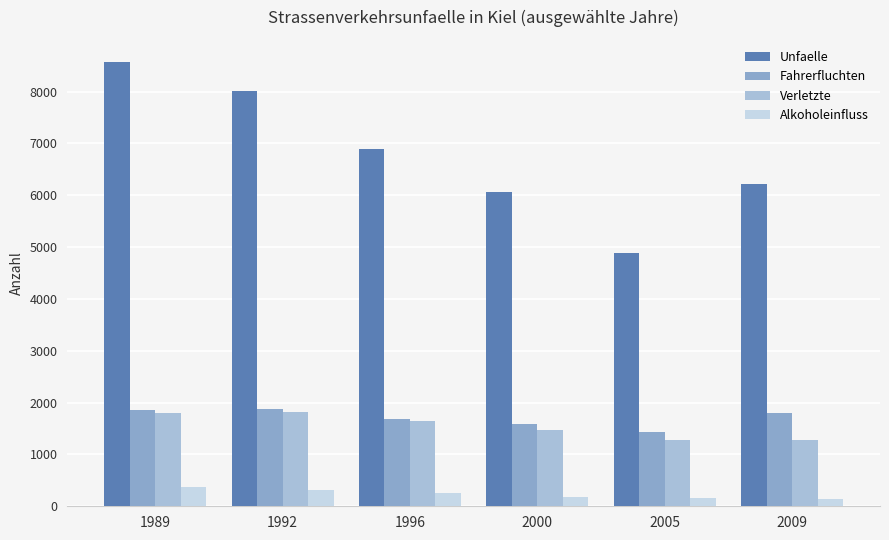

Which series changed the most between 2005 and 2009?

Unfaelle